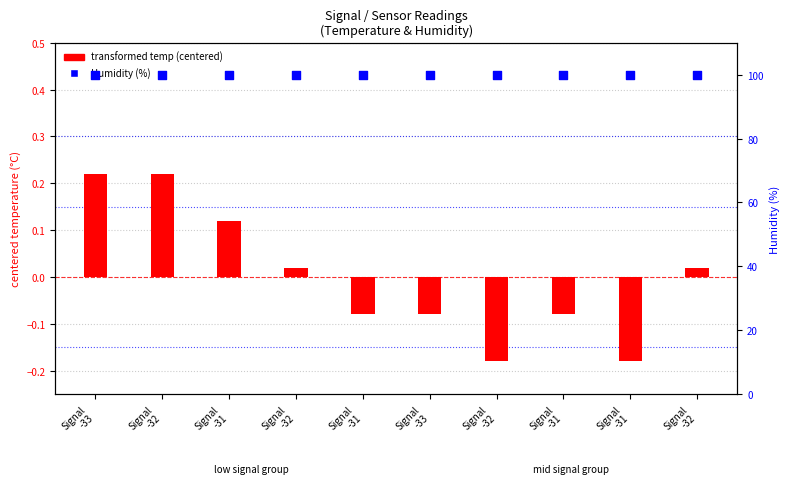

What are all the series names shown in the legend?

transformed temp (centered), Humidity (%)